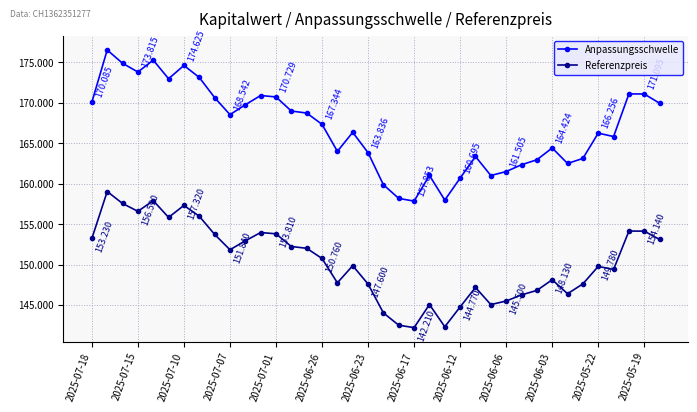

In Referenzpreis, how many points are higher than both neighbors (excluding endpoints)?

10